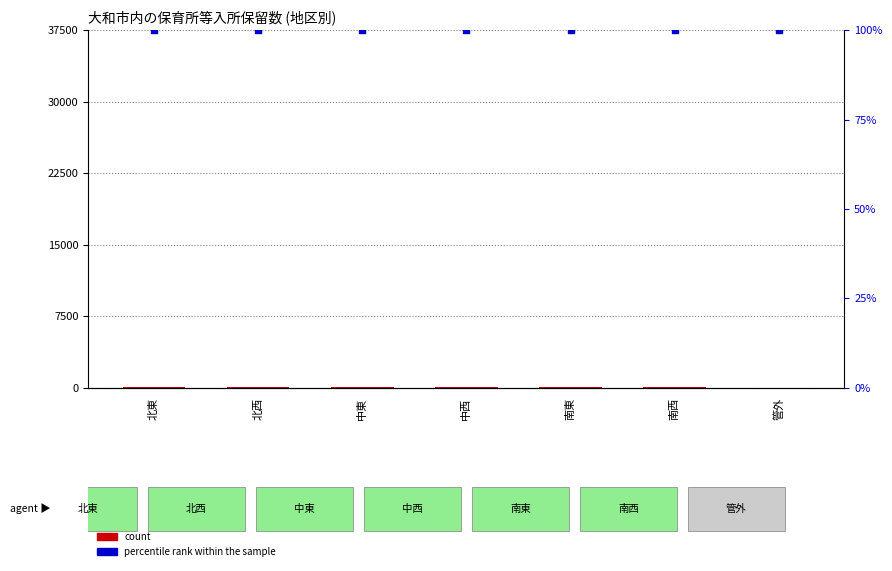

What is the total value across all series at 北西?

141